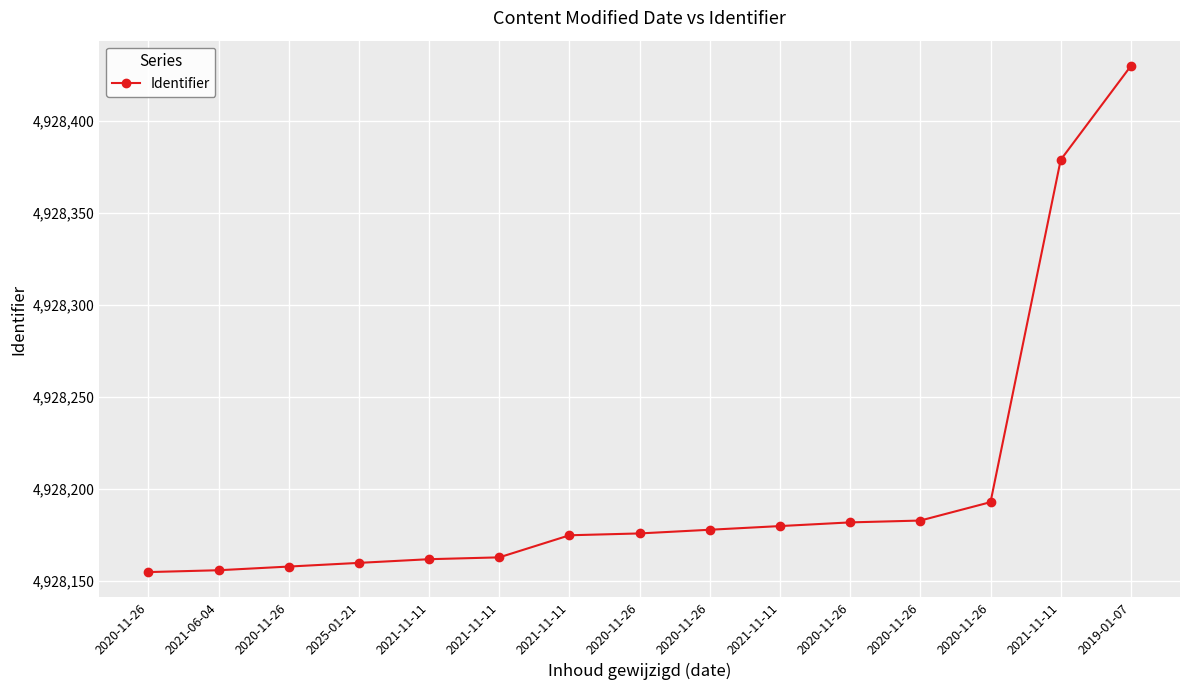

How many data points does each series have?

15